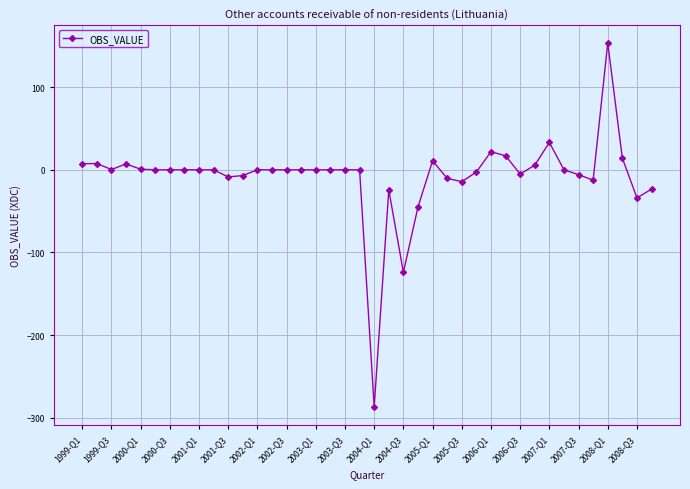

What is the sum of all values?

-325.4